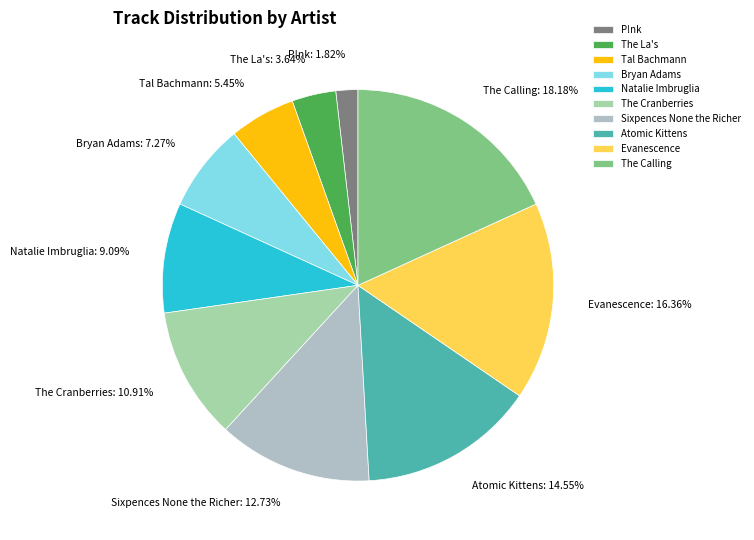

What is the ratio of the value at P!nk to the value at Atomic Kittens?

0.1